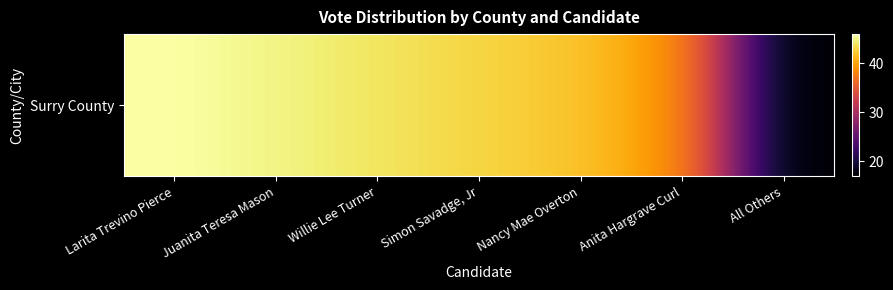

What is the average value?

39